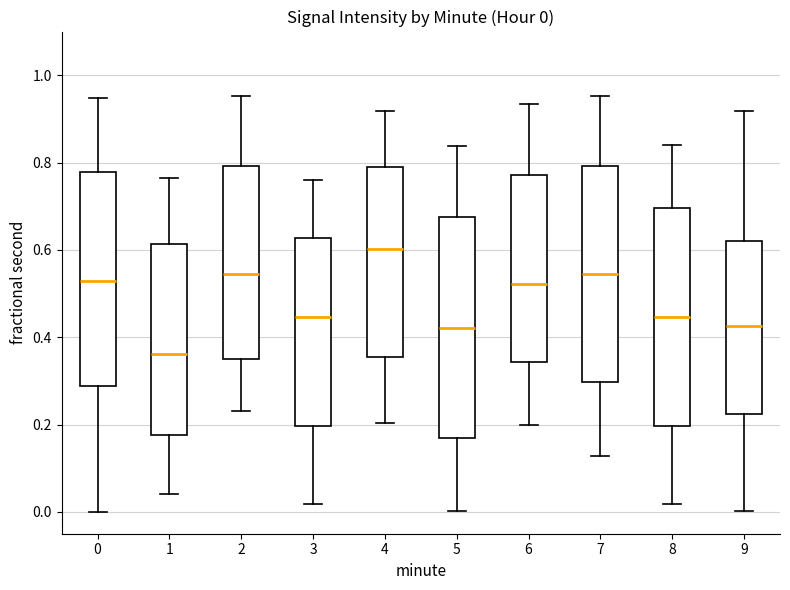

Which box's median line is the highest?

4